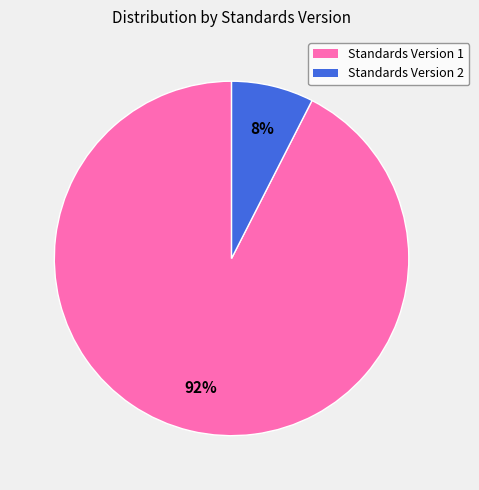

Is Standards Version 2 the majority of the pie?

No